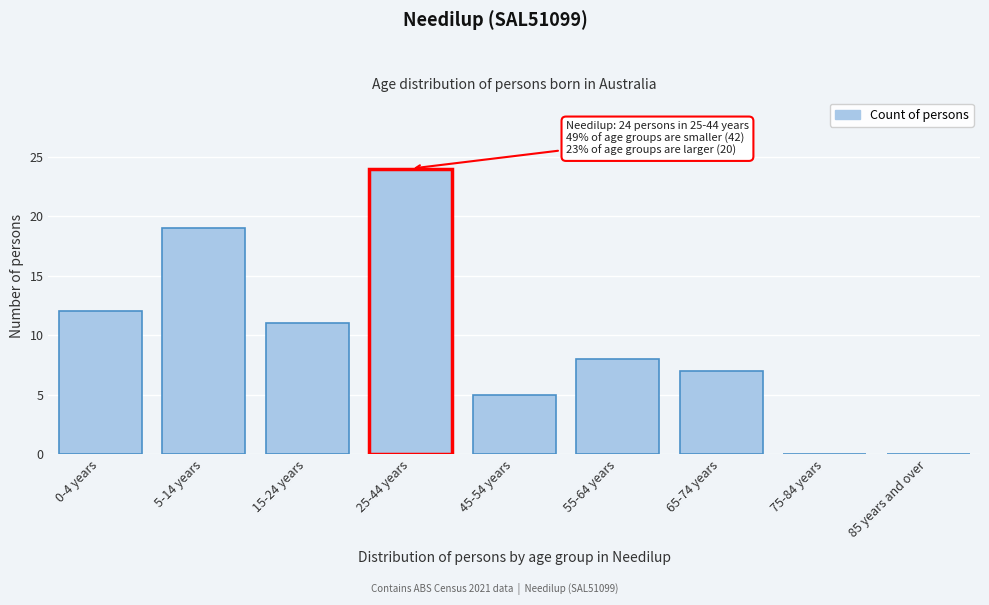

Reading left to right, extract all data points from this chart.

0-4 years=12	5-14 years=19	15-24 years=11	25-44 years=24	45-54 years=5	55-64 years=8	65-74 years=7	75-84 years=0	85 years and over=0